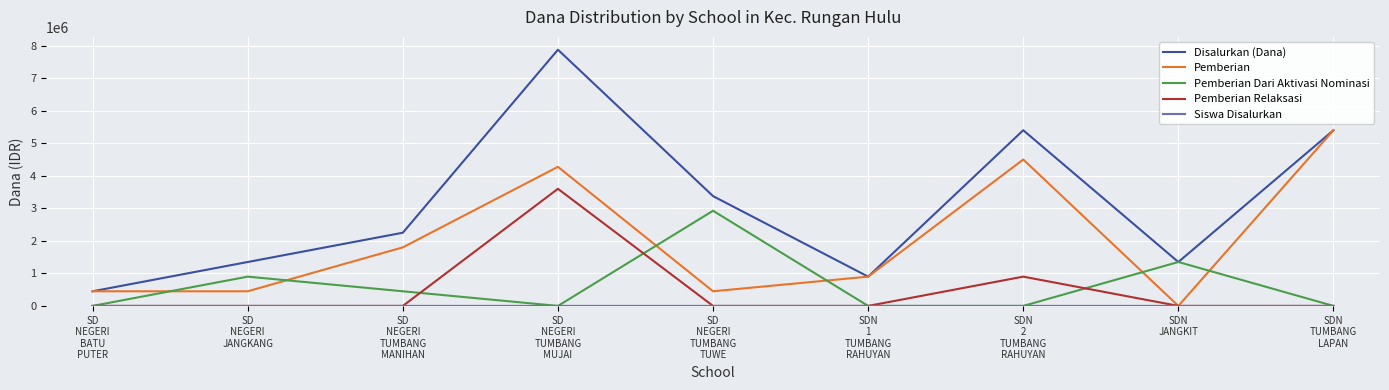

True or false: Pemberian Relaksasi and Pemberian Dari Aktivasi Nominasi intersect in this chart.

True